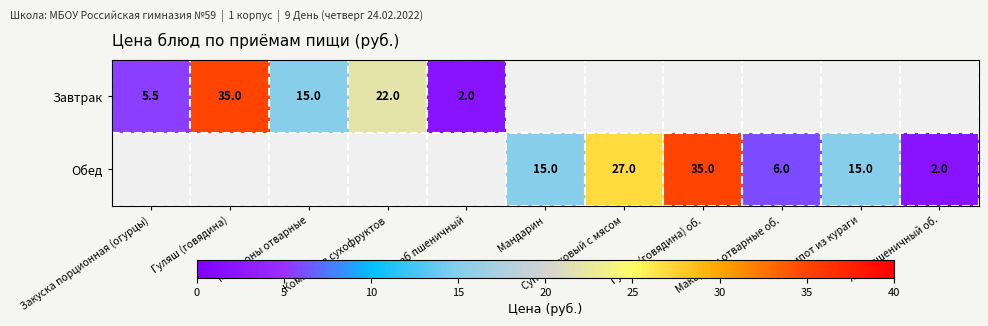

The value of Обед at Хлеб пшеничный об. is 0.8. True or false?

False